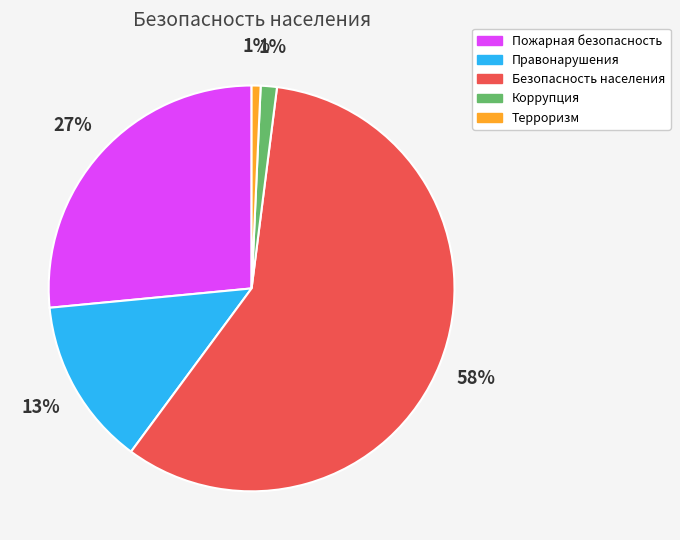

Which has a higher value, Пожарная безопасность or Терроризм?

Пожарная безопасность